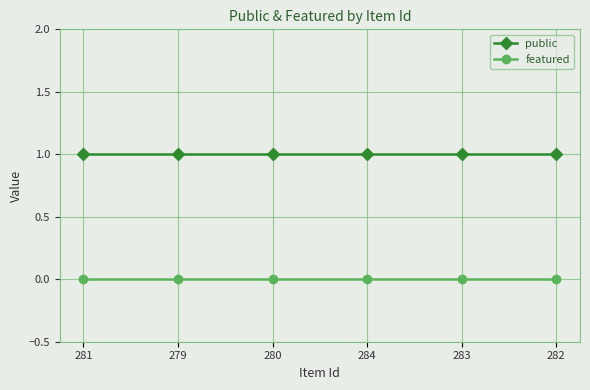

List the series in order of their peak value, highest first.

public, featured